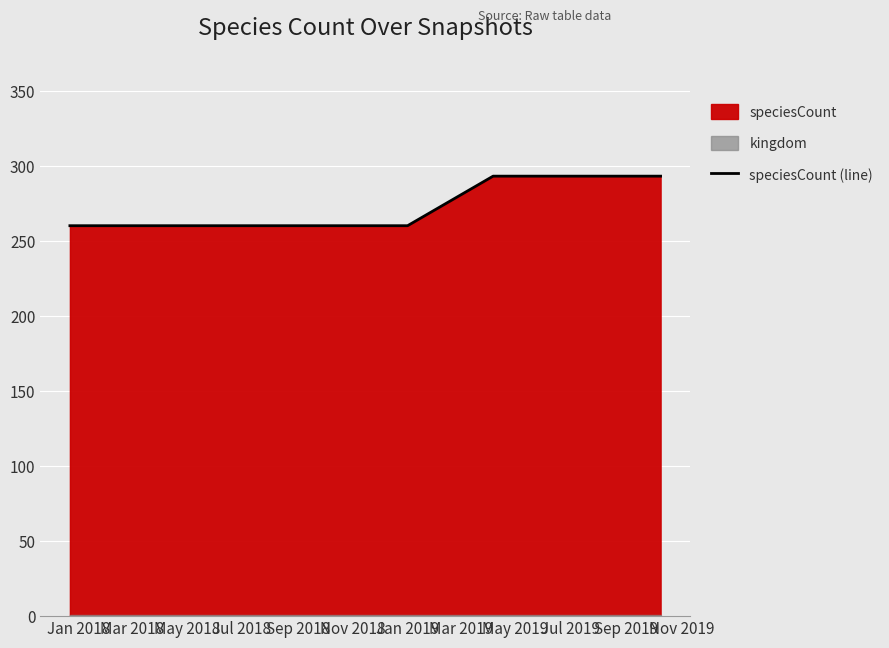

What is the maximum value for speciesCount (line)?

293